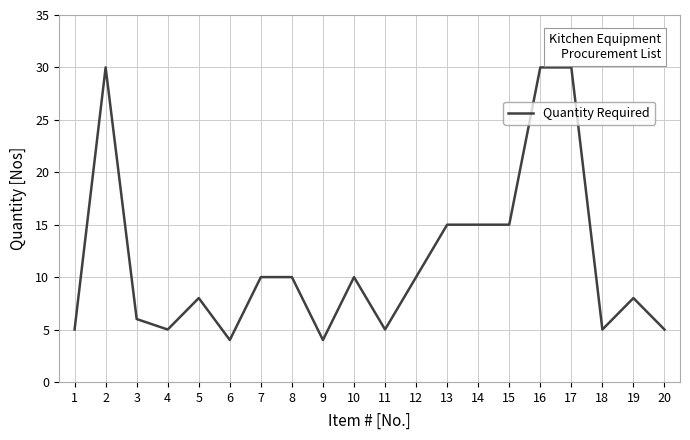

What is the maximum value shown in the chart?

30